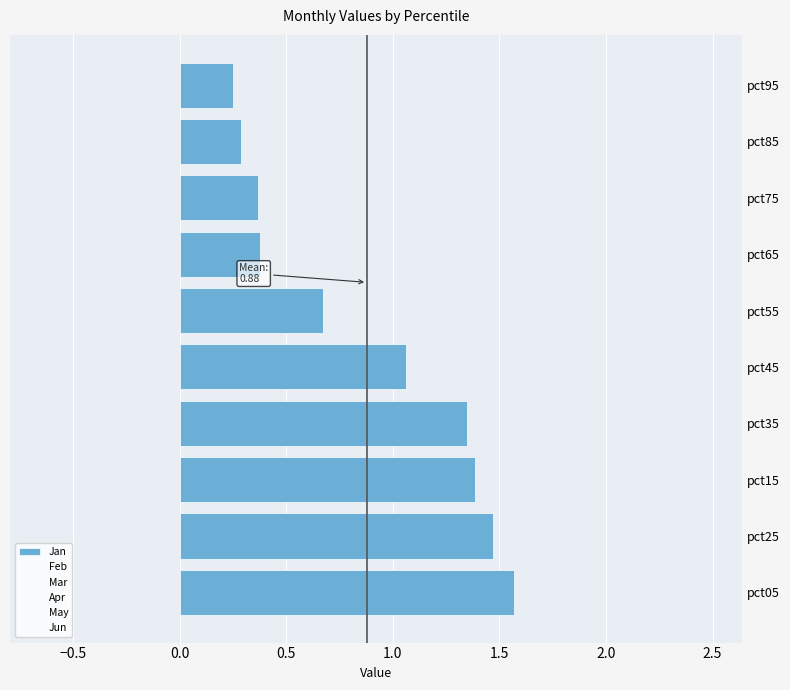

Approximately how many times larger is the value at pct35 compared to pct05?

0.9